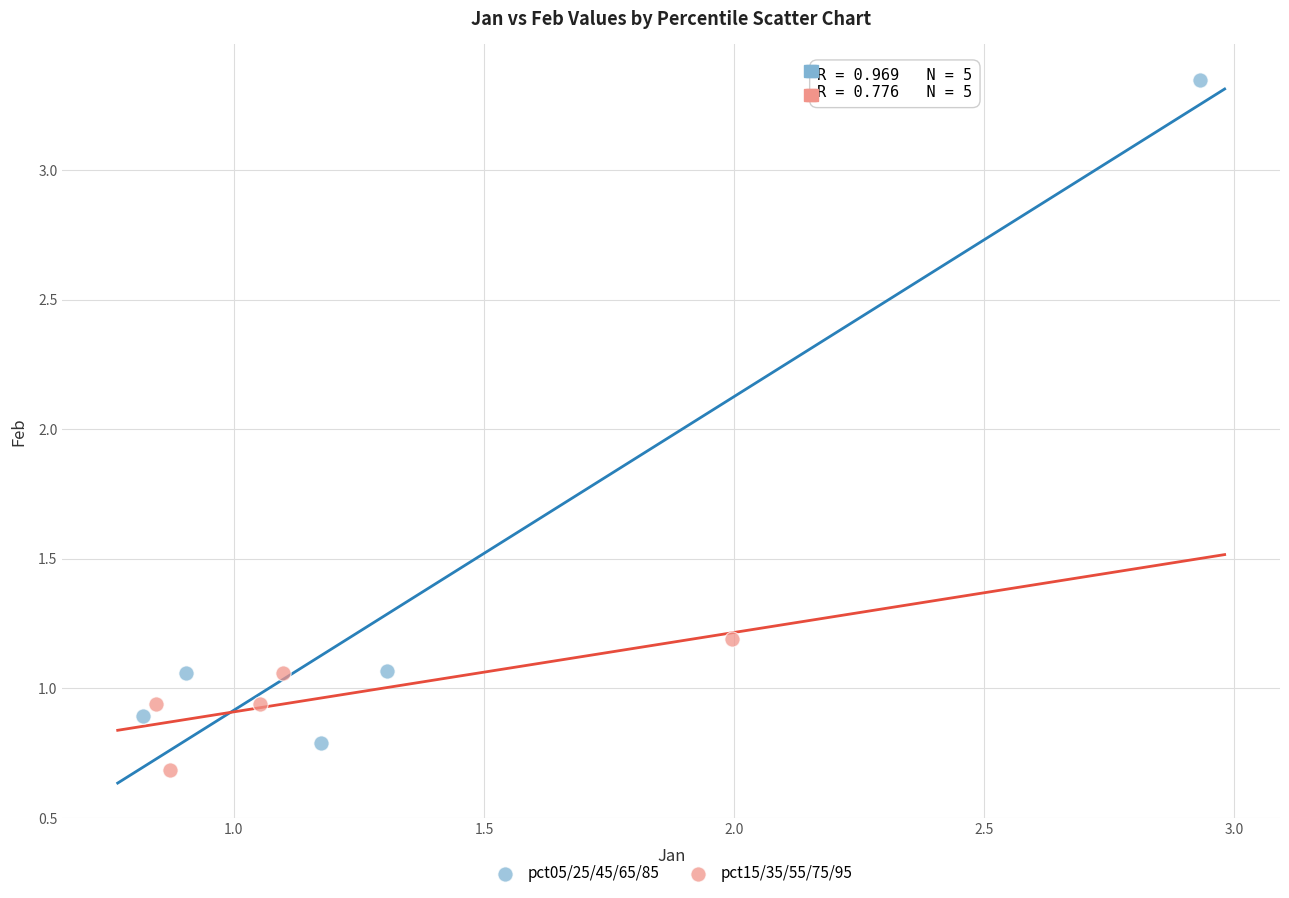

What are all the series names shown in the legend?

pct05/25/45/65/85, pct15/35/55/75/95